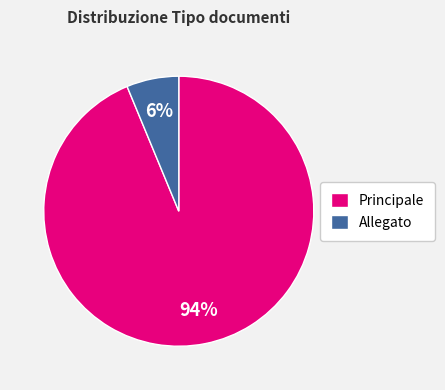

What is the smallest slice in the pie chart?

Allegato